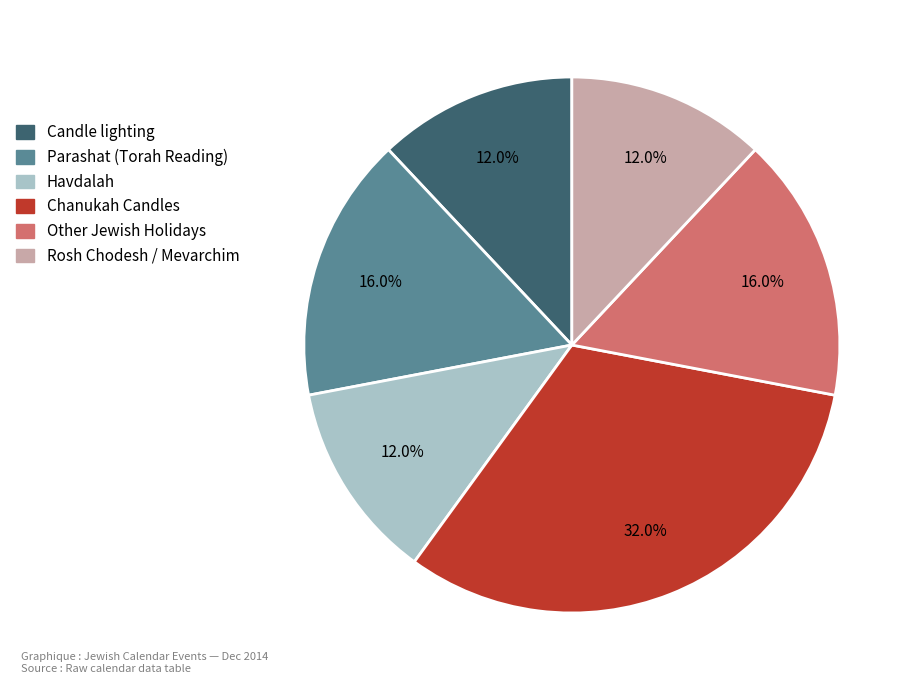

Between Rosh Chodesh / Mevarchim and Other Jewish Holidays, which is larger?

Other Jewish Holidays